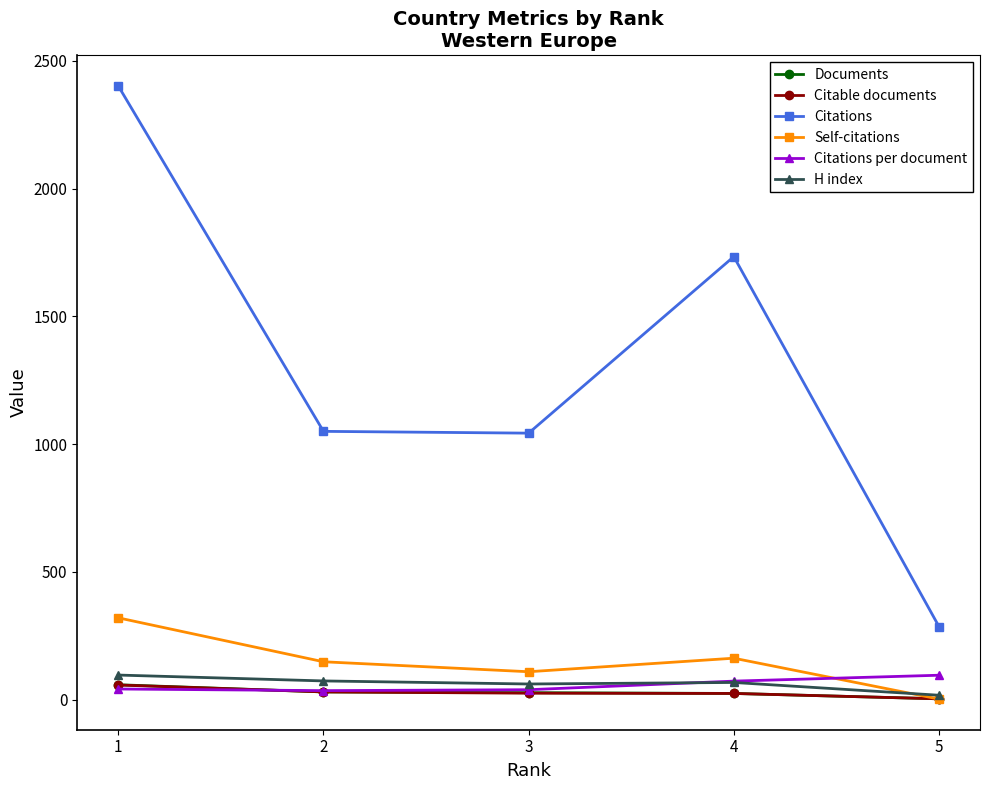

True or false: Citations and H index intersect in this chart.

False